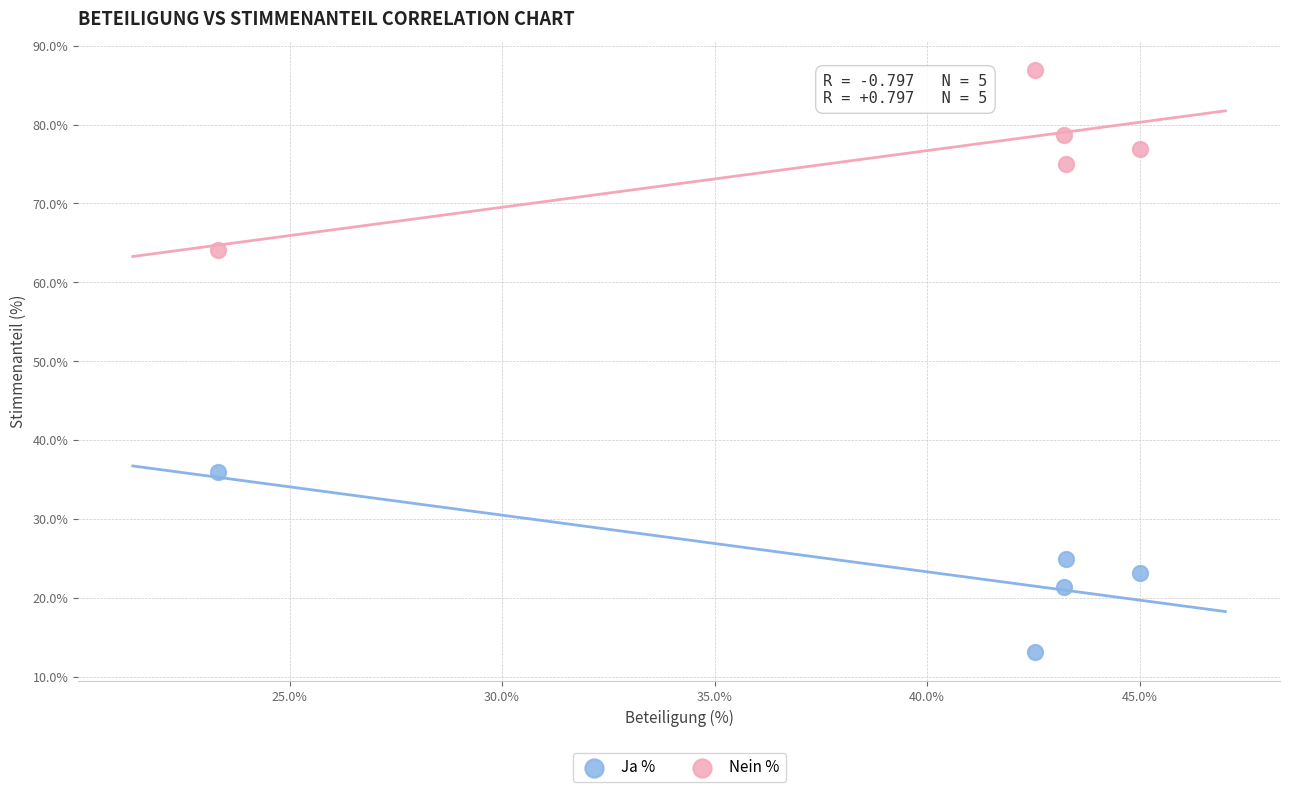

Which series contains the highest Y value?

Nein %